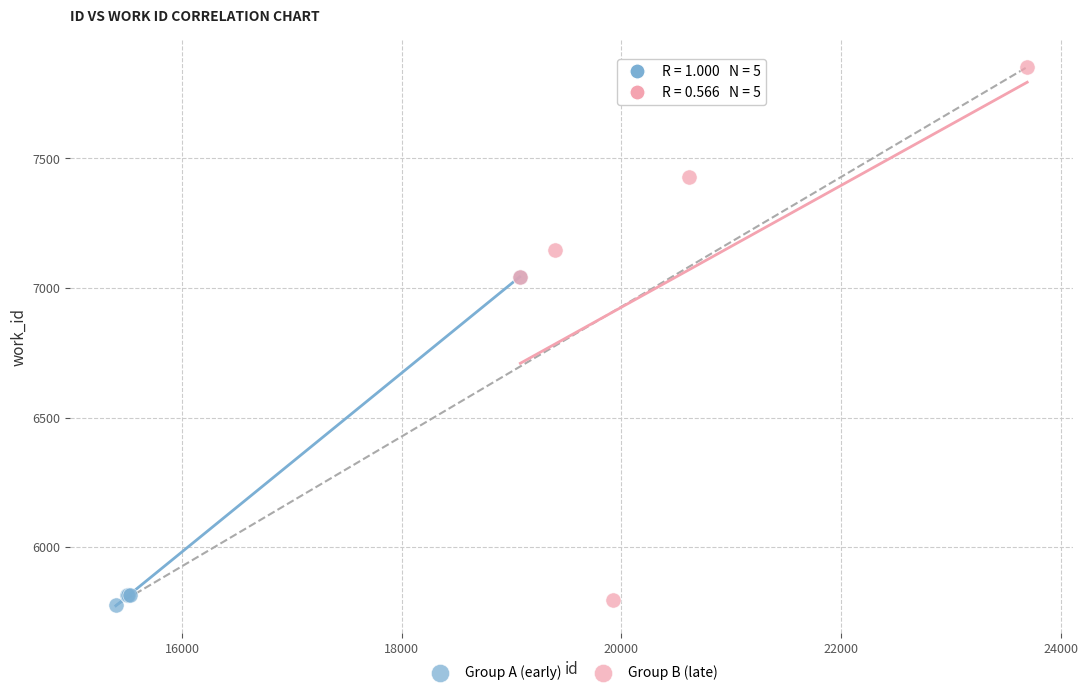

Which series contains the highest Y value?

Group B (late)